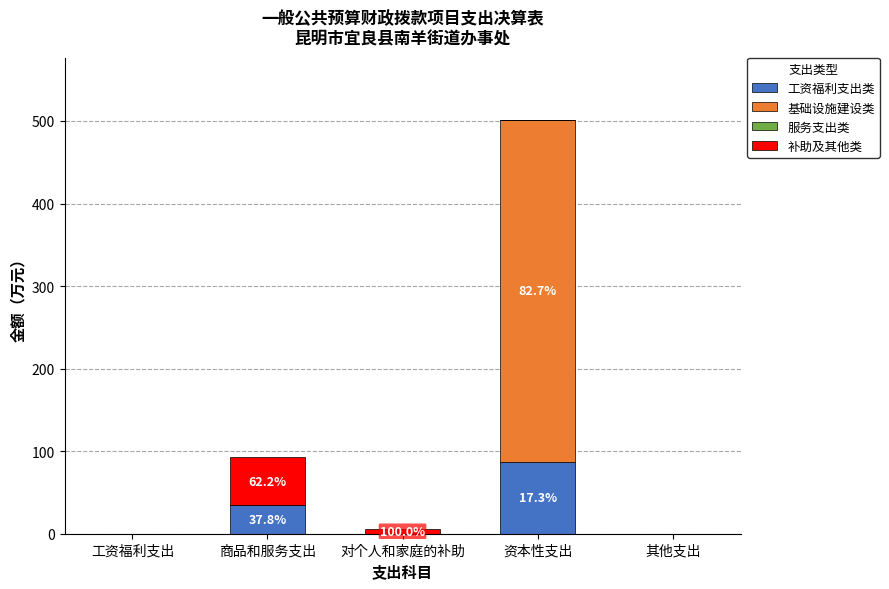

How many data points does each series have?

5